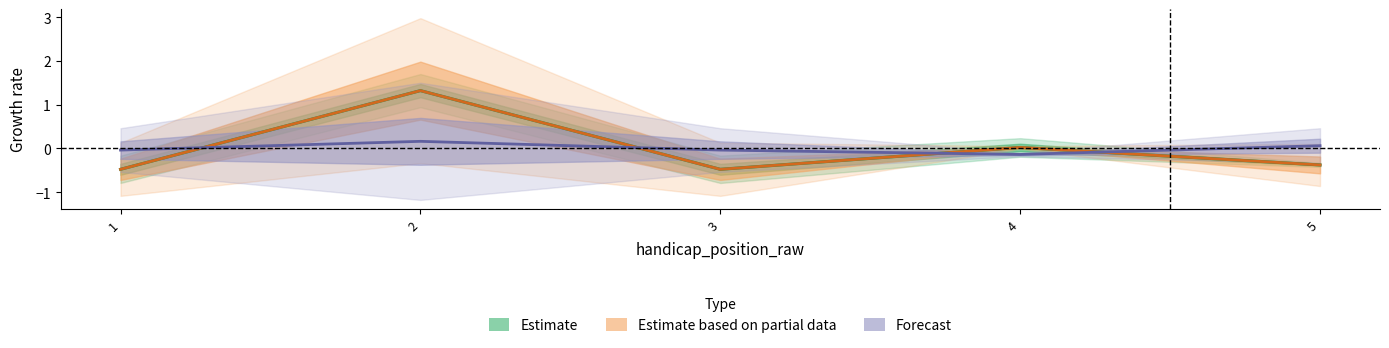

The value of event_relative_score at 4 is 0.0. True or false?

False